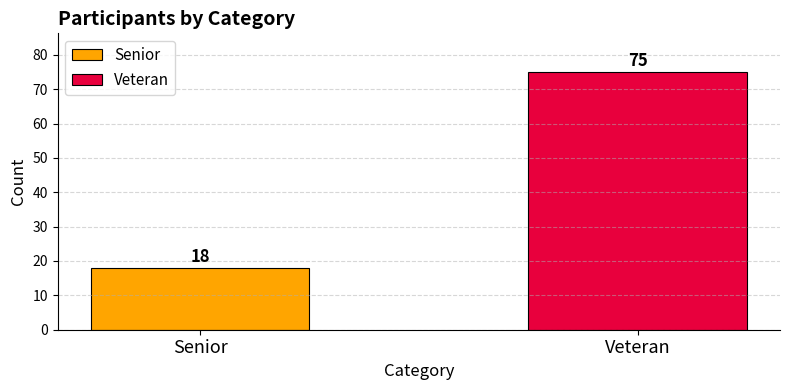

How many bars are there in total?

2